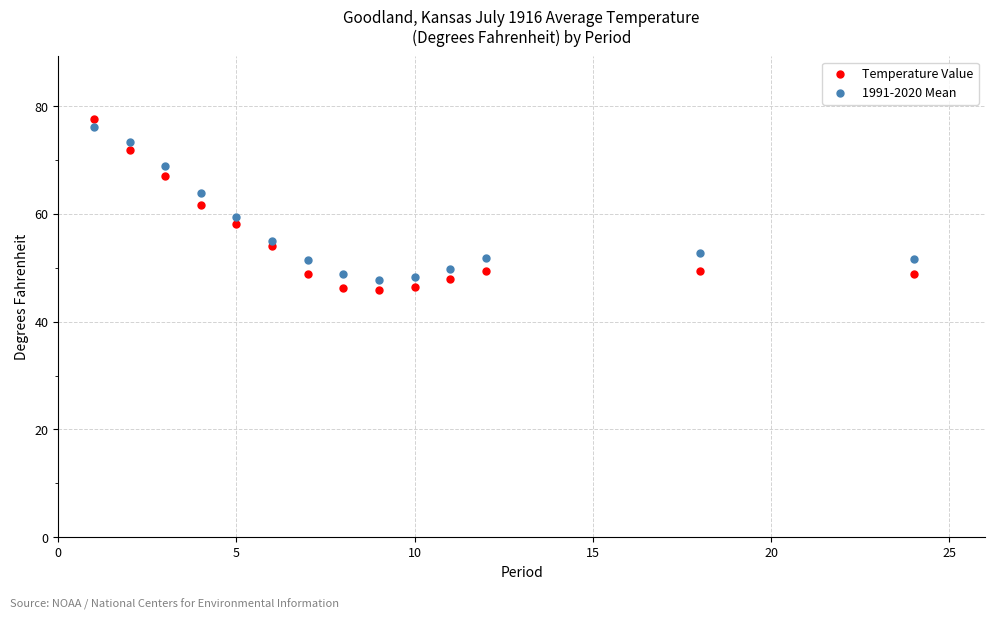

Which series has the largest Y range (max minus min)?

Temperature Value